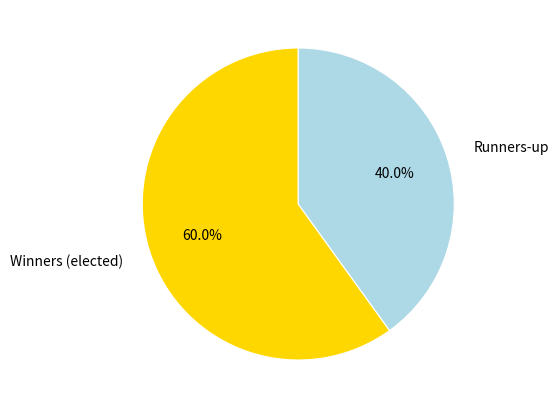

Between Runners-up and Winners (elected), which is larger?

Winners (elected)